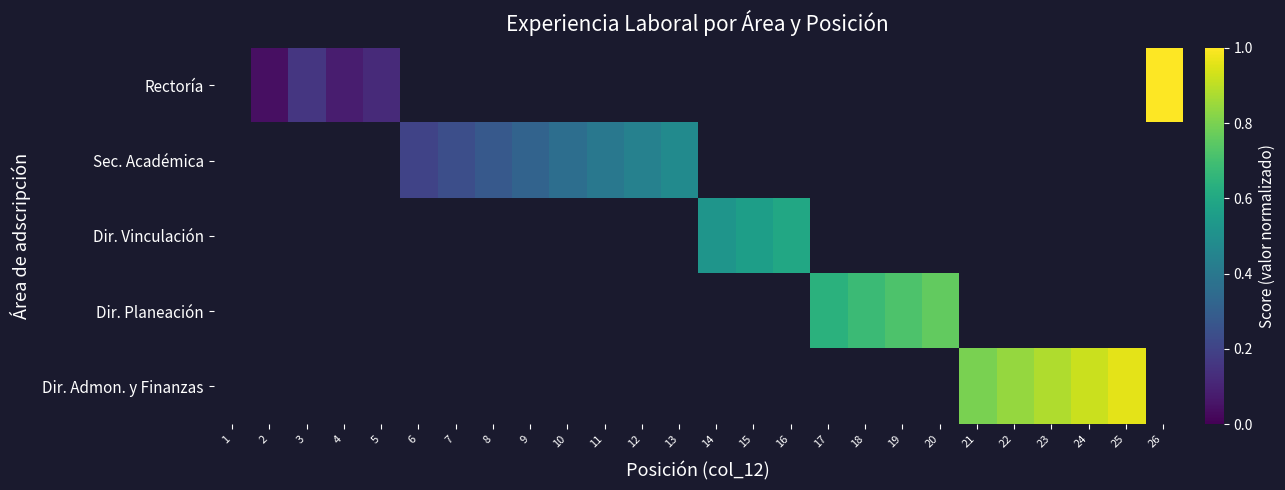

Which series has the widest spread of values?

Rectoría